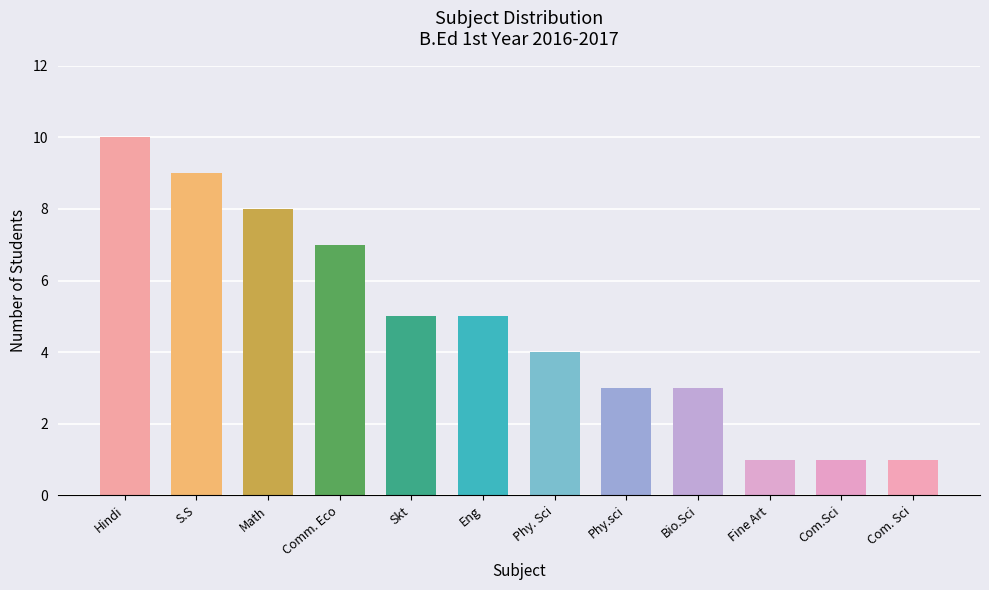

What position from the right is Fine Art?

3